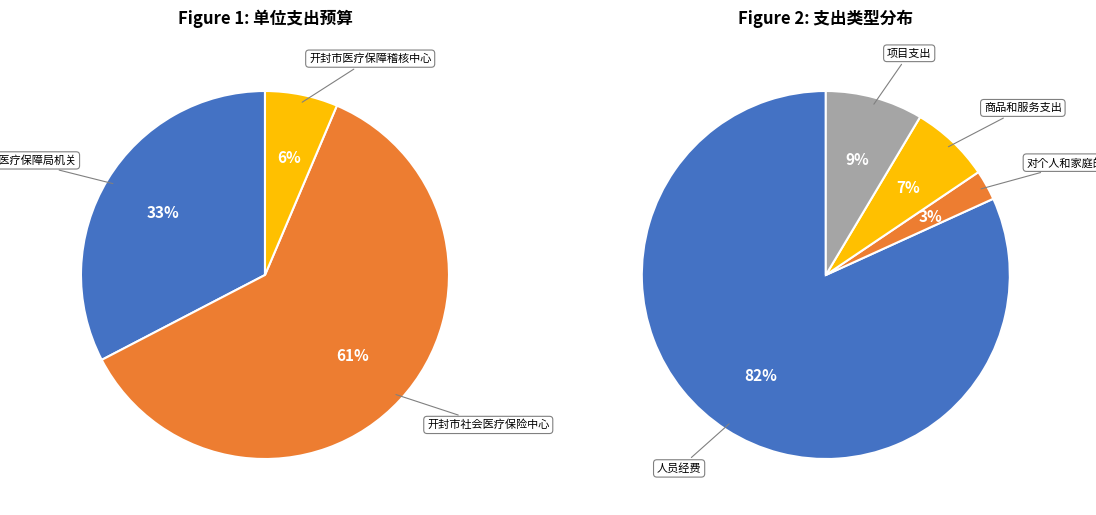

Which category has the smallest portion of the pie?

开封市医疗保障稽核中心